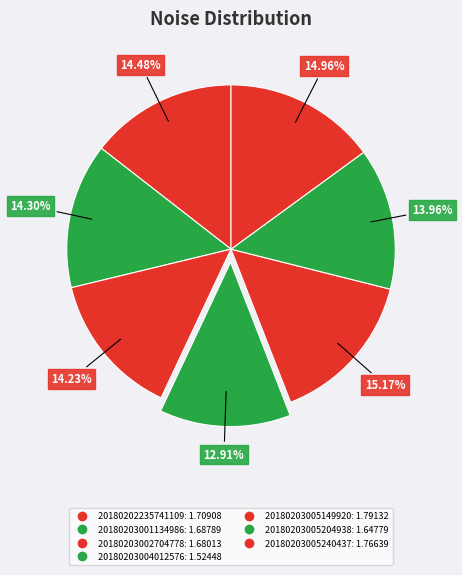

How many slices are in this pie chart?

7